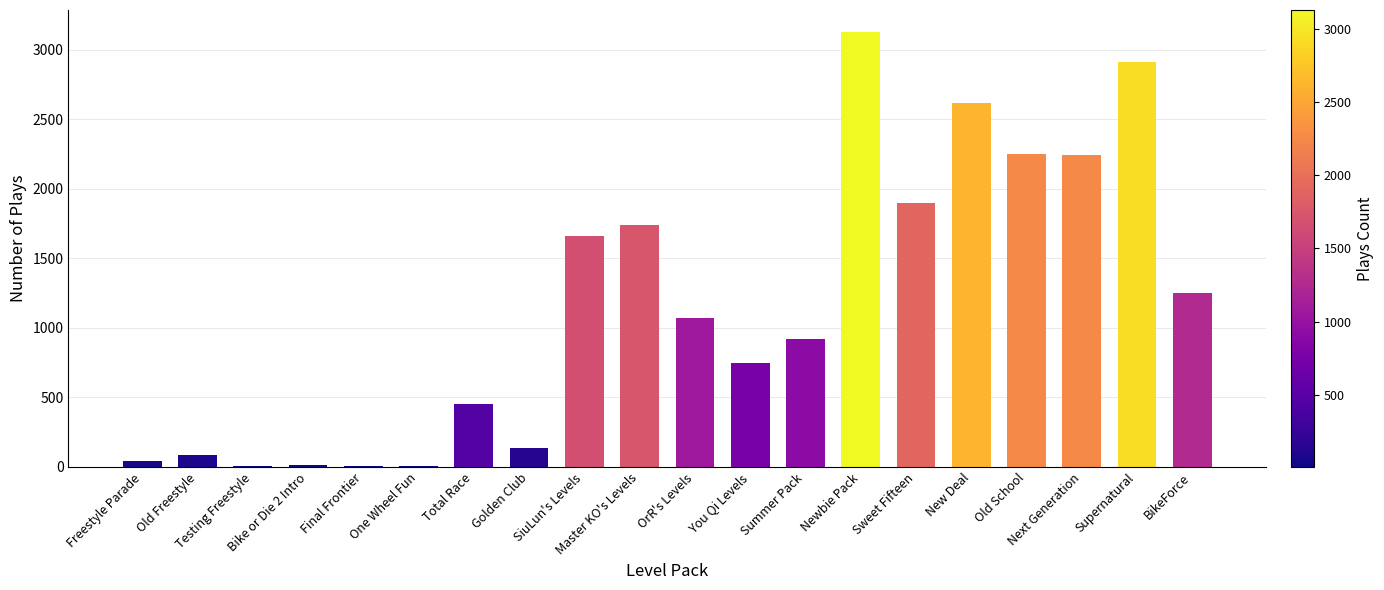

How many data points does each series have?

20